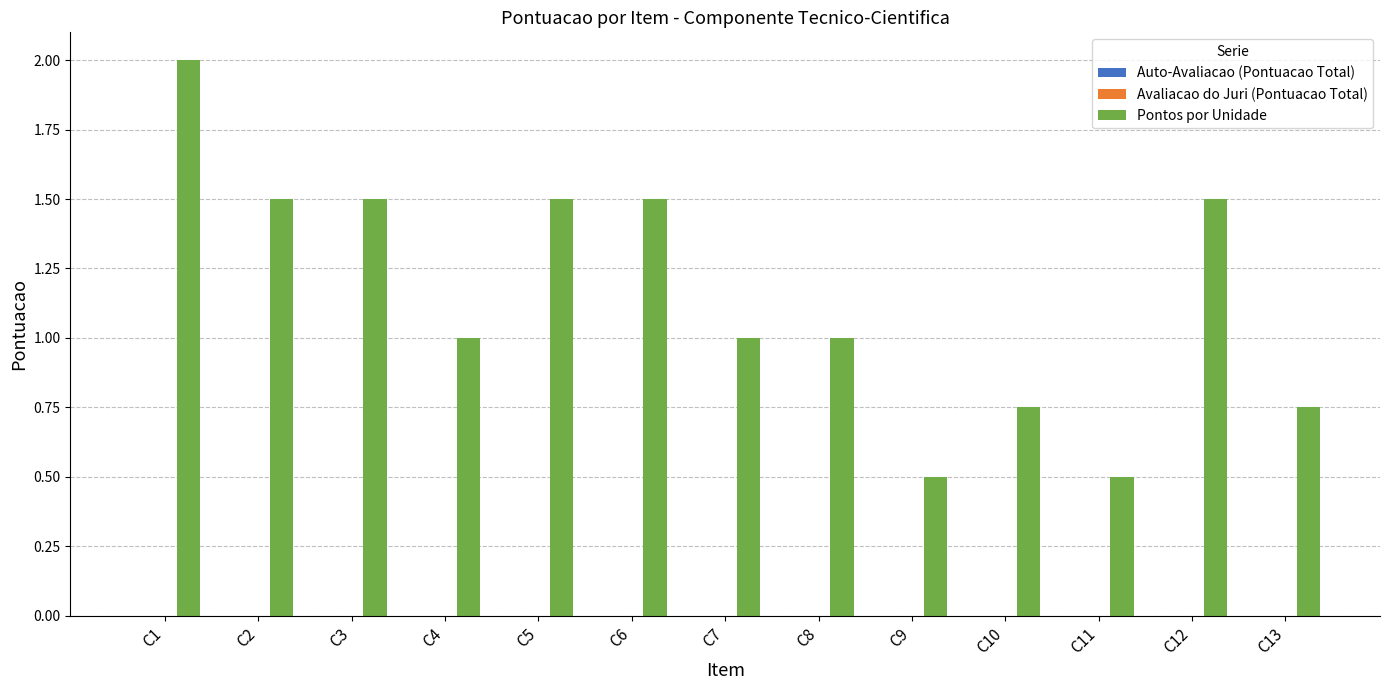

Is it true that the value at C11 is 0.2?

False